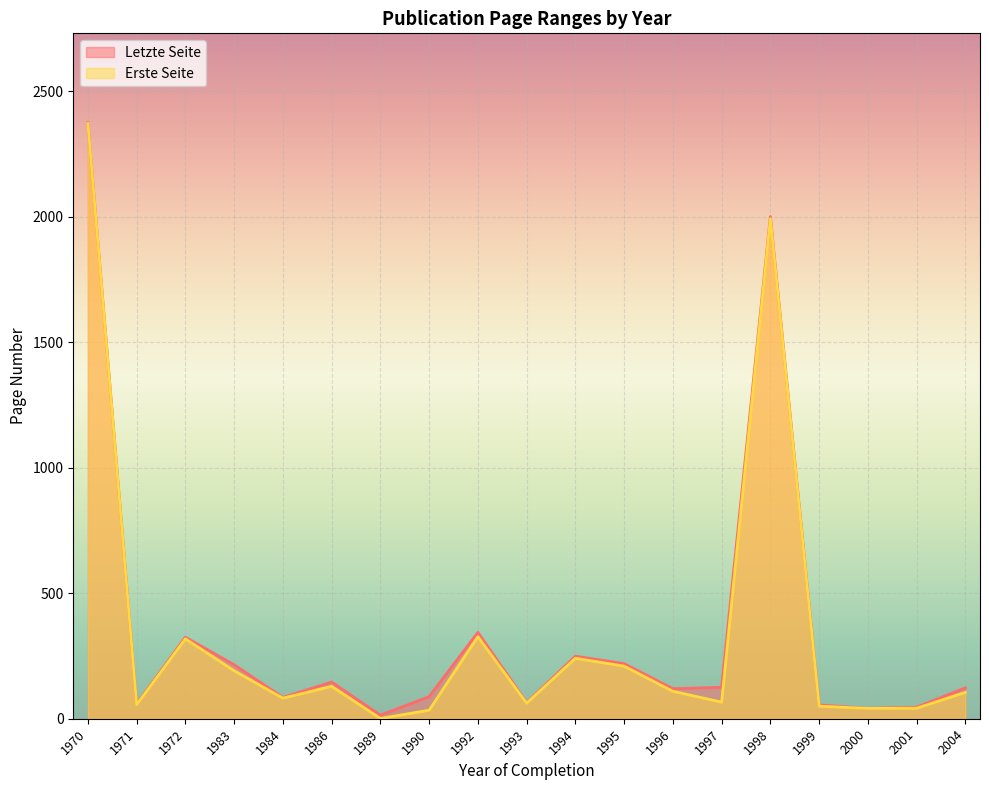

At which category is the sum across all series the highest?

1970